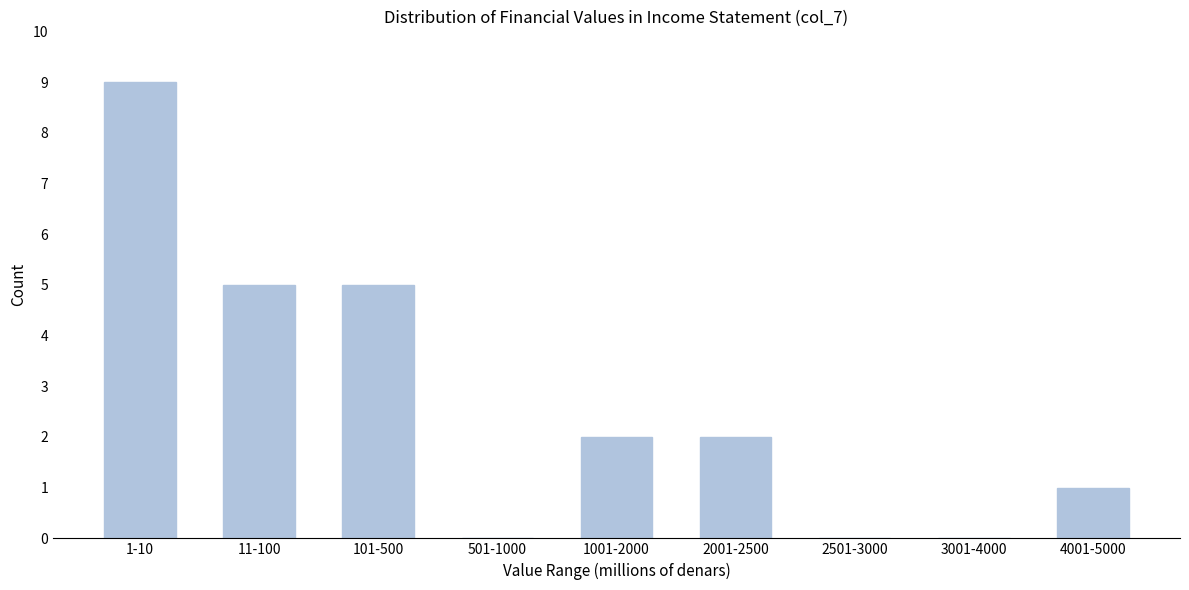

Reading left to right, what are all the values shown in this chart?

1-10=9	11-100=5	101-500=5	501-1000=0	1001-2000=2	2001-2500=2	2501-3000=0	3001-4000=0	4001-5000=1